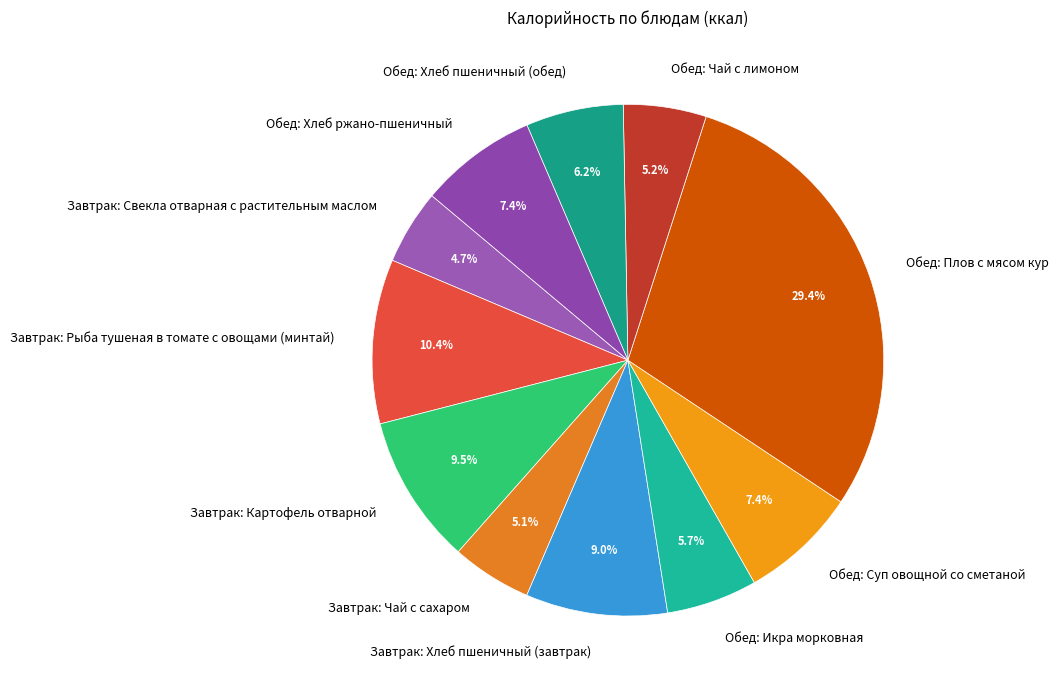

What is the ratio of the value at Завтрак: Свекла отварная с растительным маслом to the value at Обед: Икра морковная?

0.8